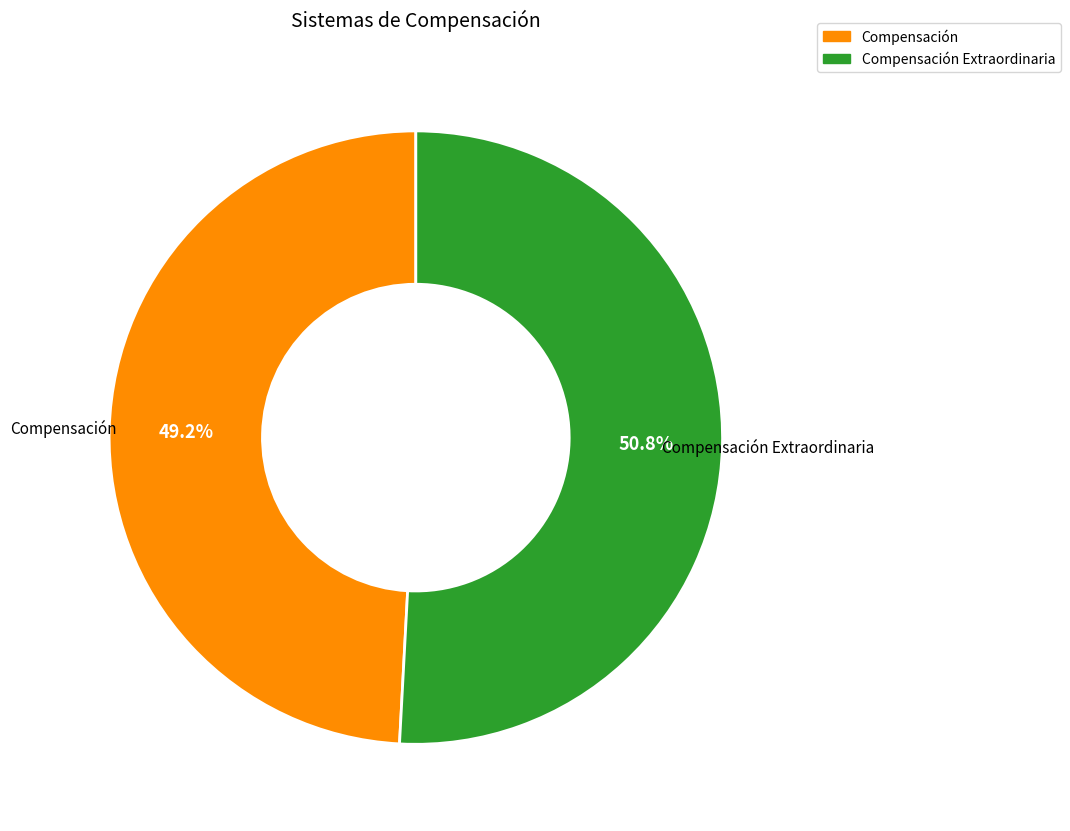

What is the majority slice?

Compensación Extraordinaria